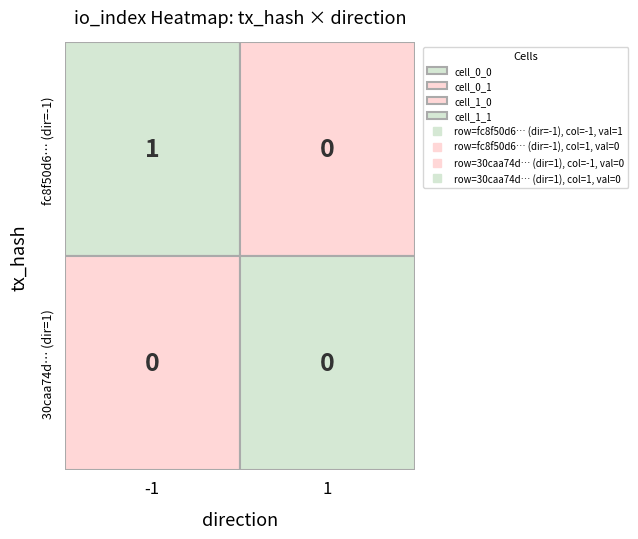

Reading left to right, list all the values displayed in this chart.

fc8f50d6df312f2cb22d101f8689d786b5fdcf3: 1	0
30caa74d4cbfcc017f4e2e59d9dc508e68a165e: 0	0